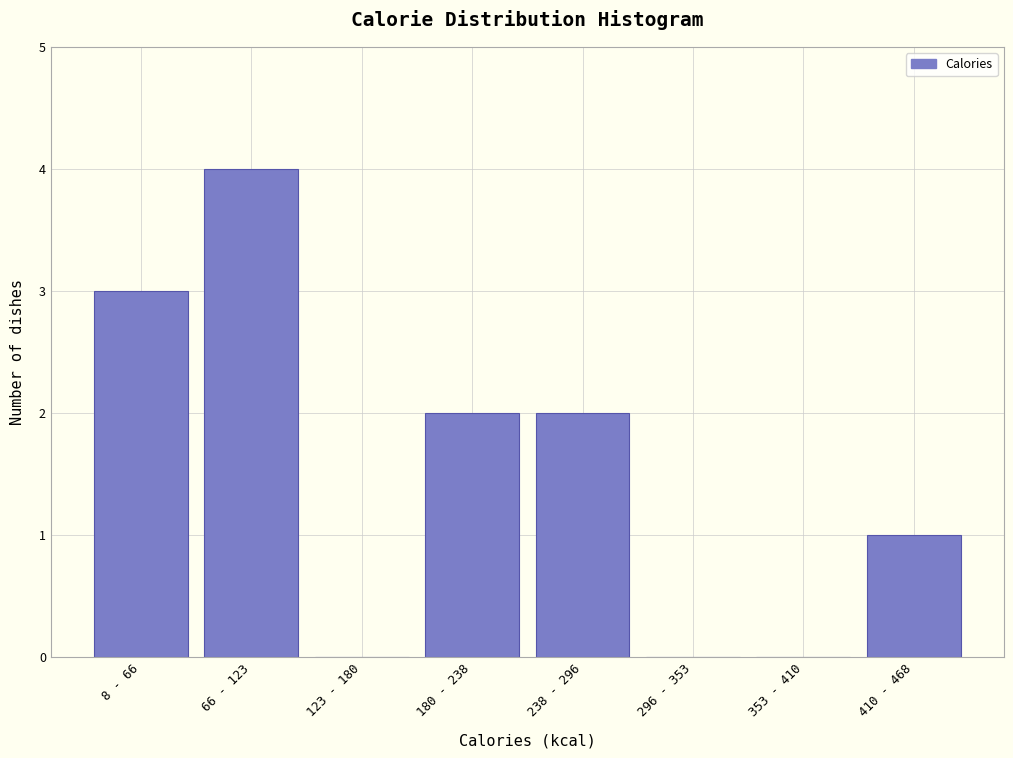

Reading right to left, list all the values displayed in this chart.

410 - 468=1	353 - 410=0	296 - 353=0	238 - 296=2	180 - 238=2	123 - 180=0	66 - 123=4	8 - 66=3